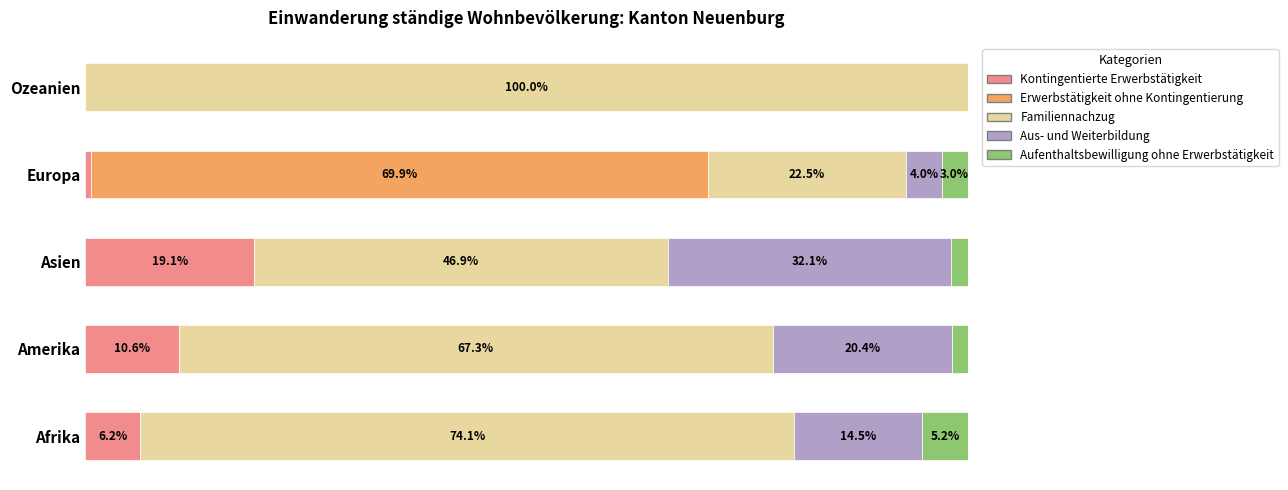

What is the sum of all Aufenthaltsbewilligung ohne Erwerbstätigkeit values?

11.8